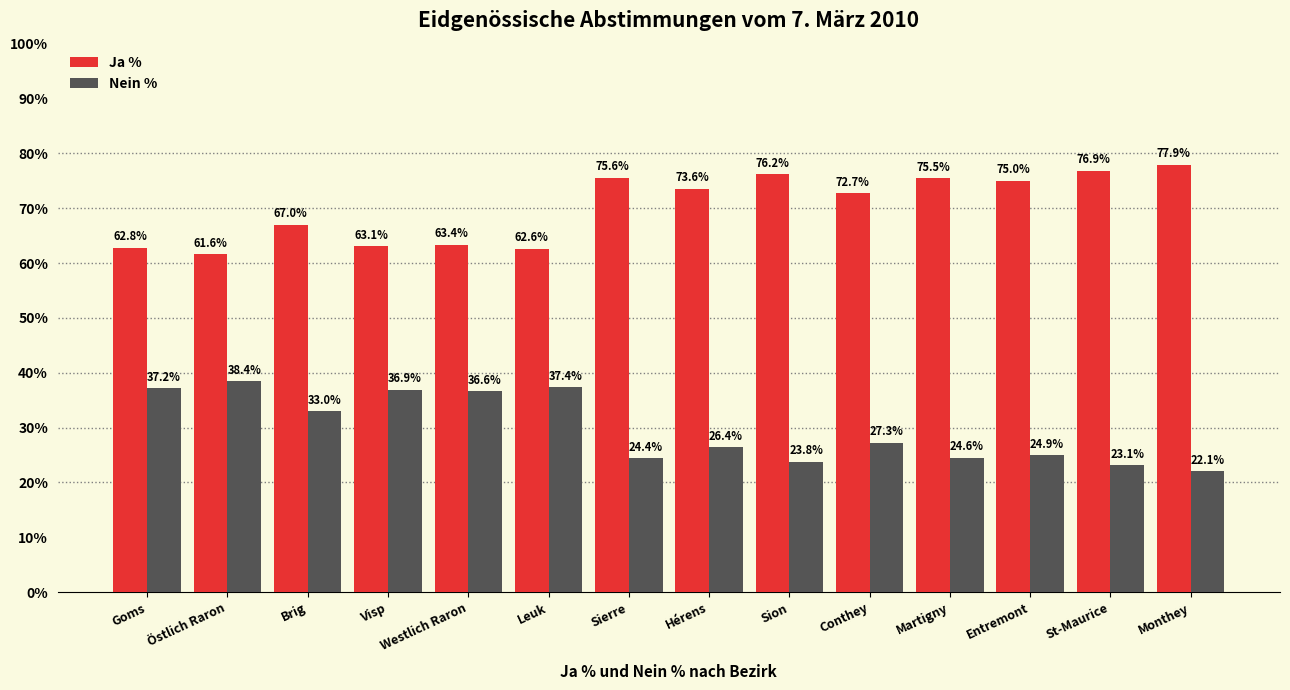

How many bars are there in each group?

2